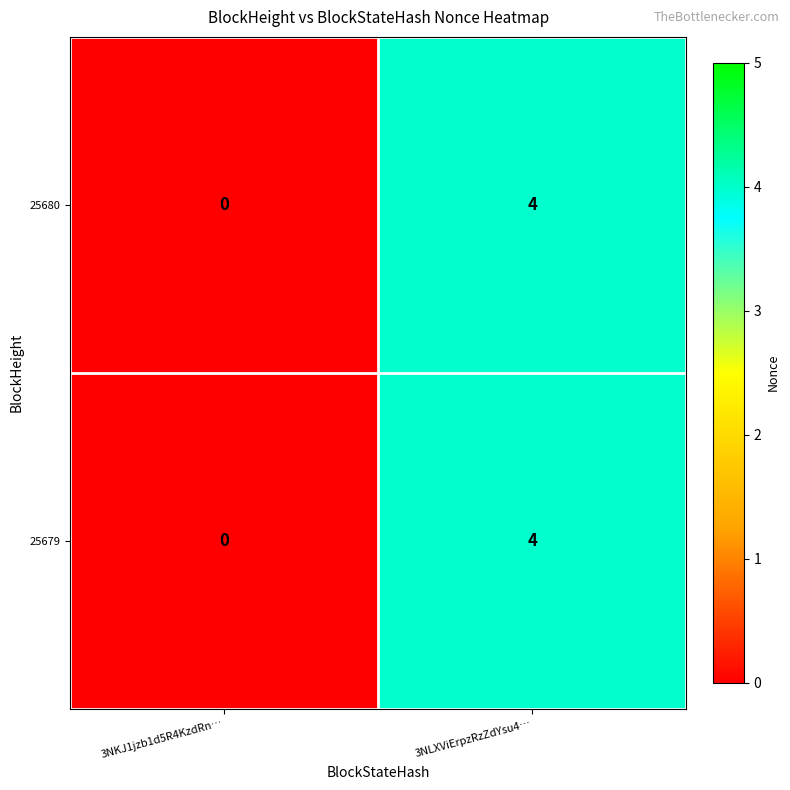

Rank the categories by 25680 value from highest to lowest.

3NLXViErpzRzZdYsu4…, 3NKJ1jzb1d5R4KzdRn…